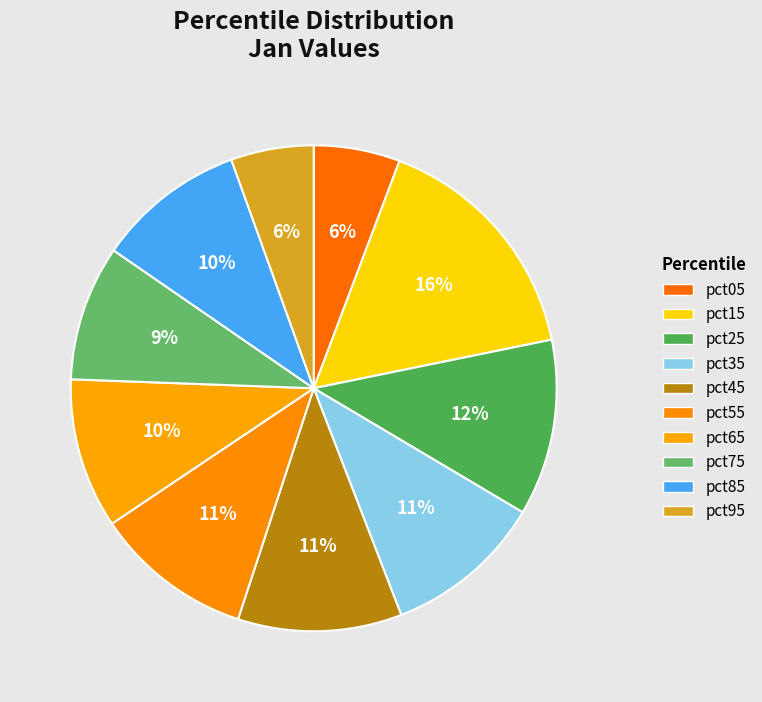

How many segments does this pie chart have?

10